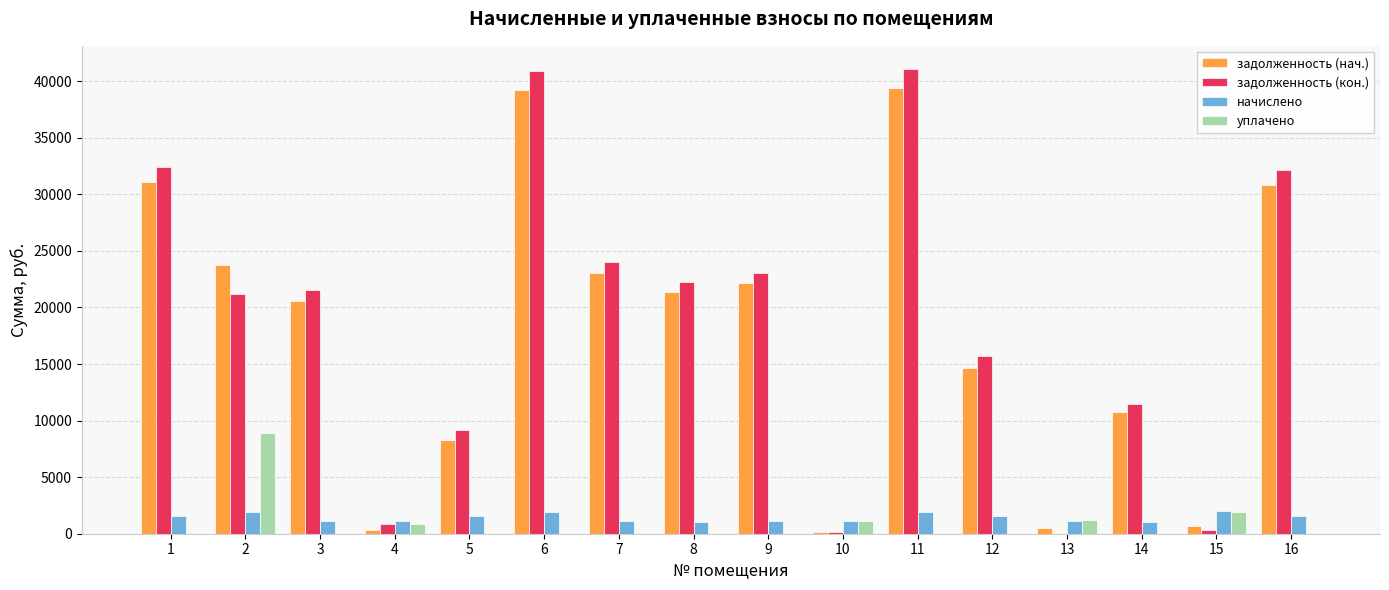

At which label does начислено first exceed 1535?

1